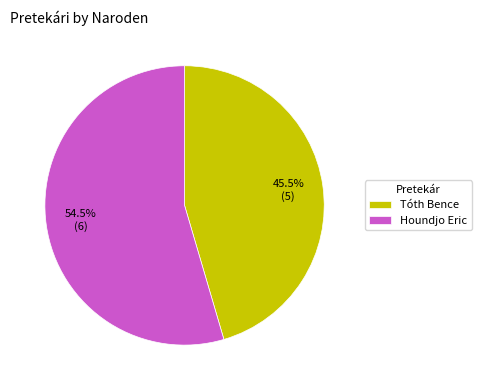

Approximately how many times larger is the value at Tóth Bence compared to Houndjo Eric?

0.8